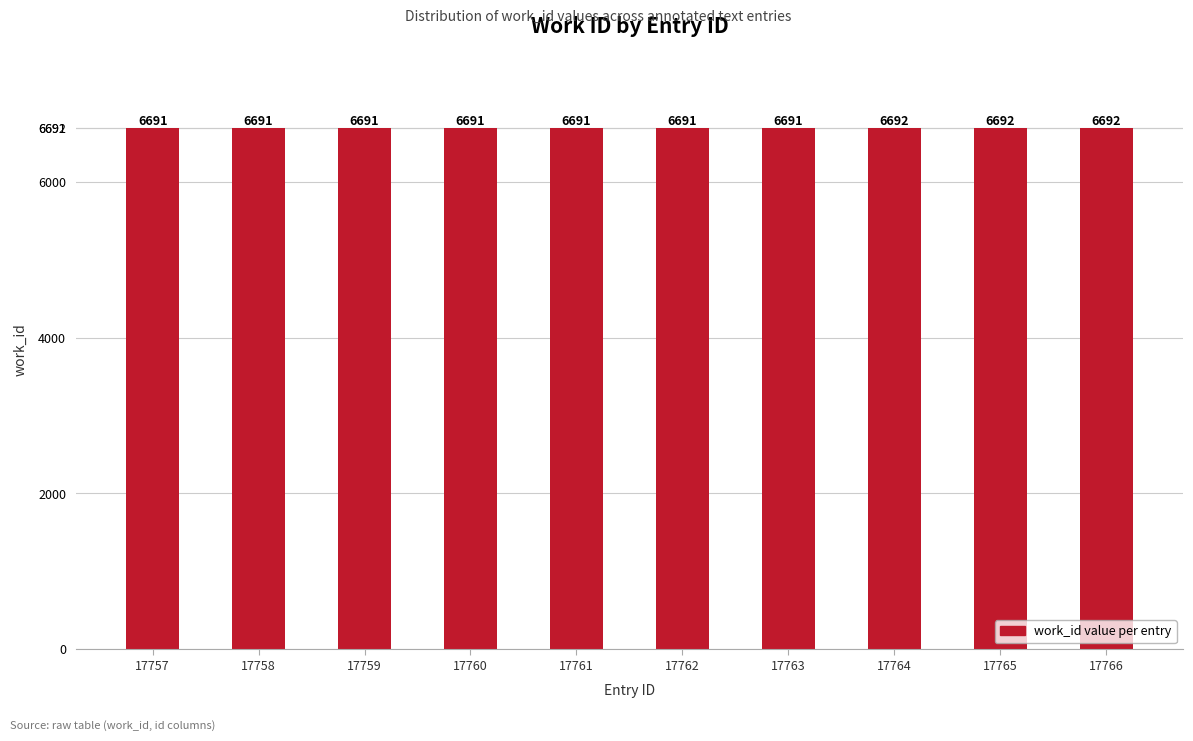

Count the number of values greater than 6691.

3